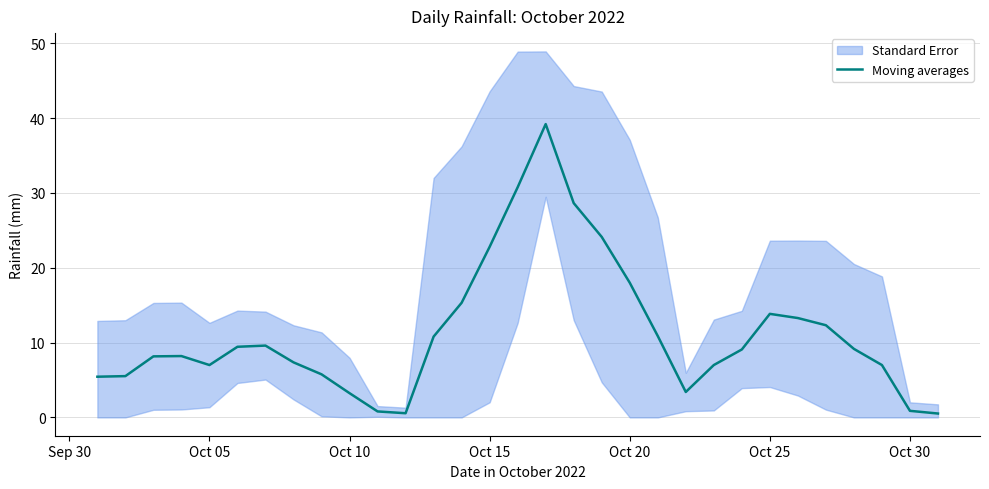

At which label is Moving averages closest to 19?

Oct 20